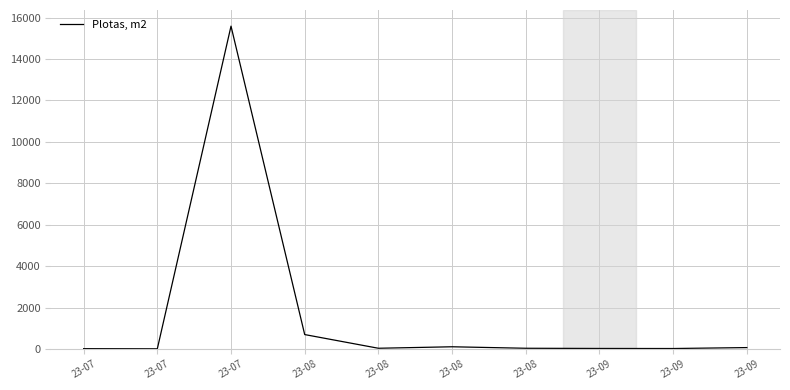

What is the value of the 1st point from the left?

15.8